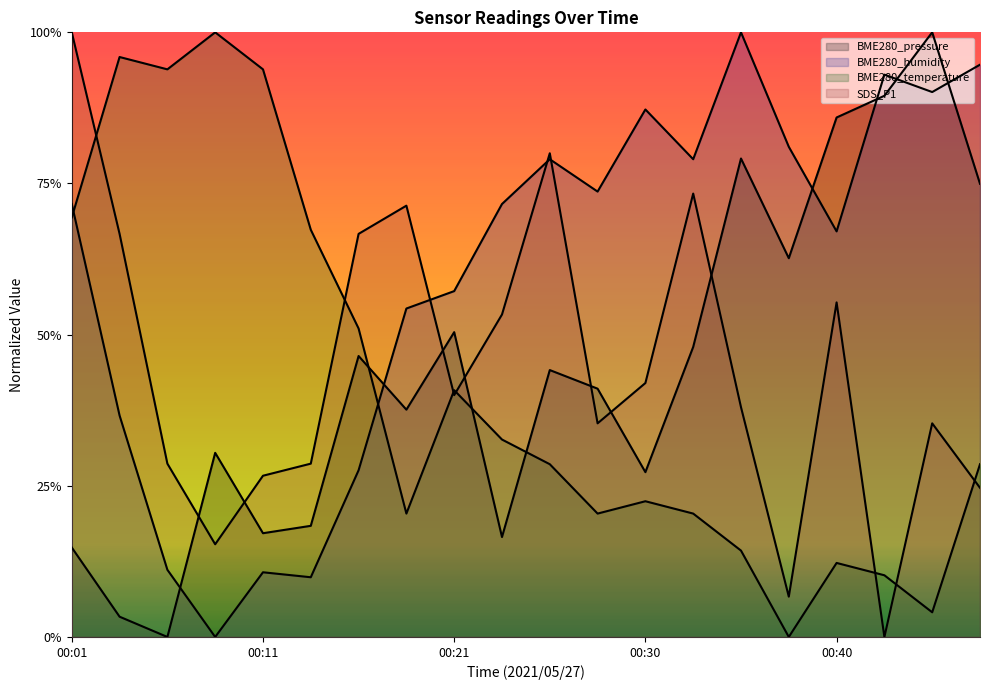

Does the chart display data point markers on the line(s)?

No